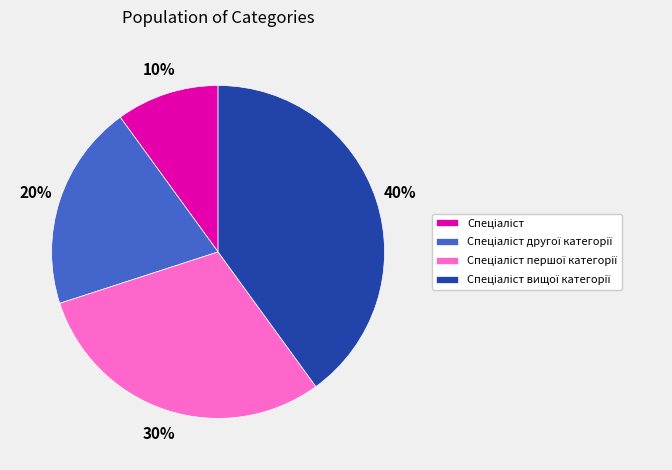

How many segments does this pie chart have?

4